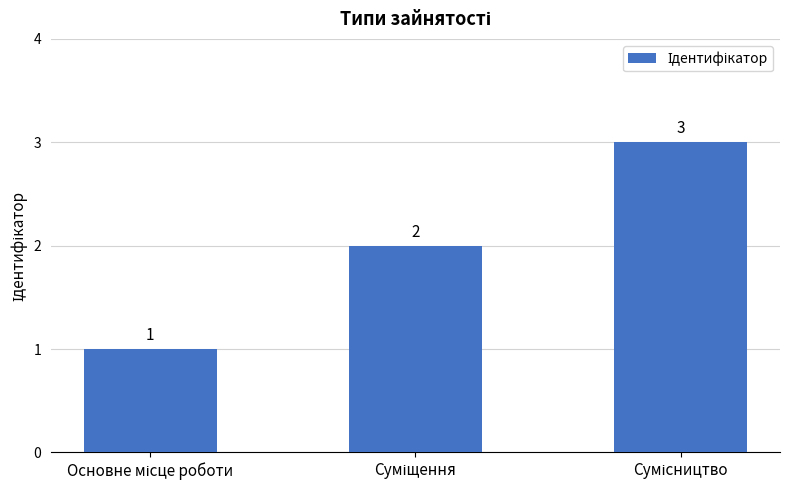

What is the average value?

2